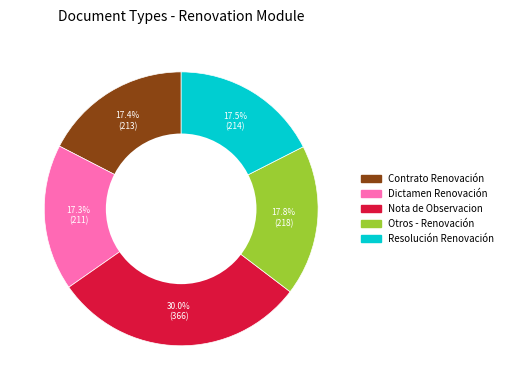

Which category has the biggest portion of the pie?

Nota de Observacion